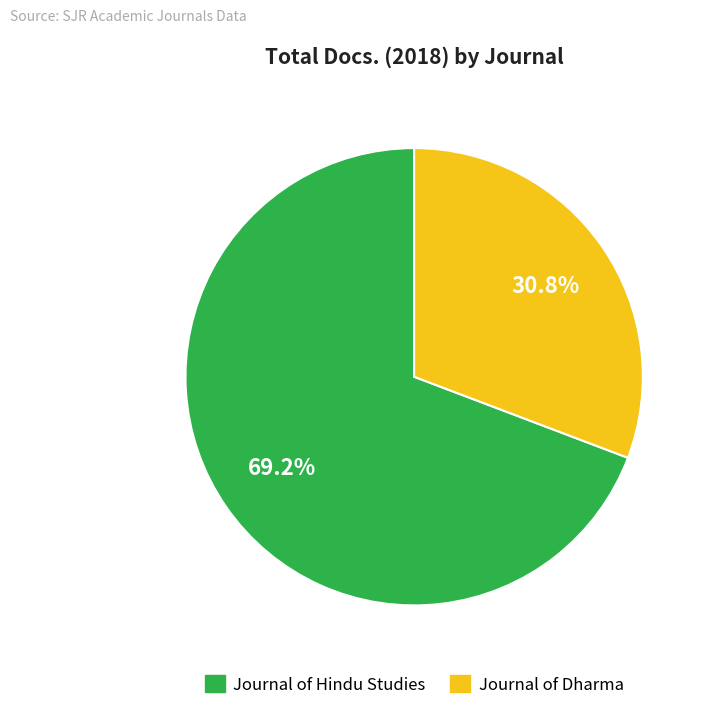

Which category has the biggest portion of the pie?

Journal of Hindu Studies